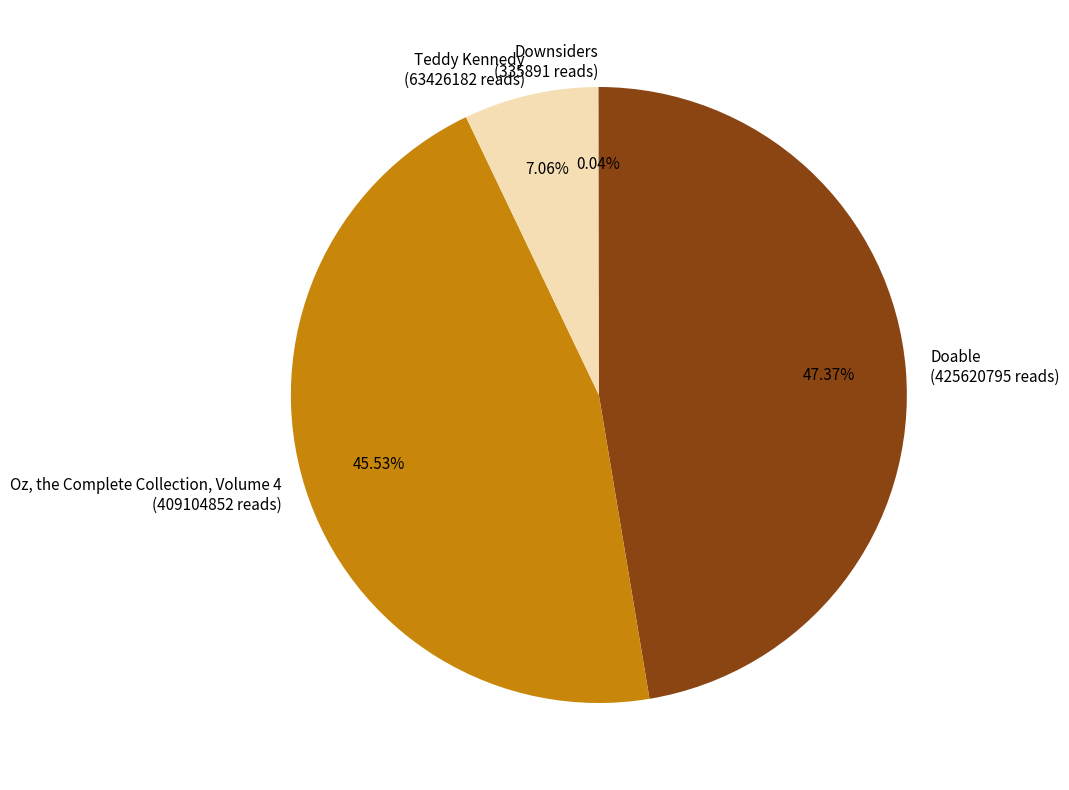

The Teddy Kennedy slice represents 1% of the pie. True or false?

False